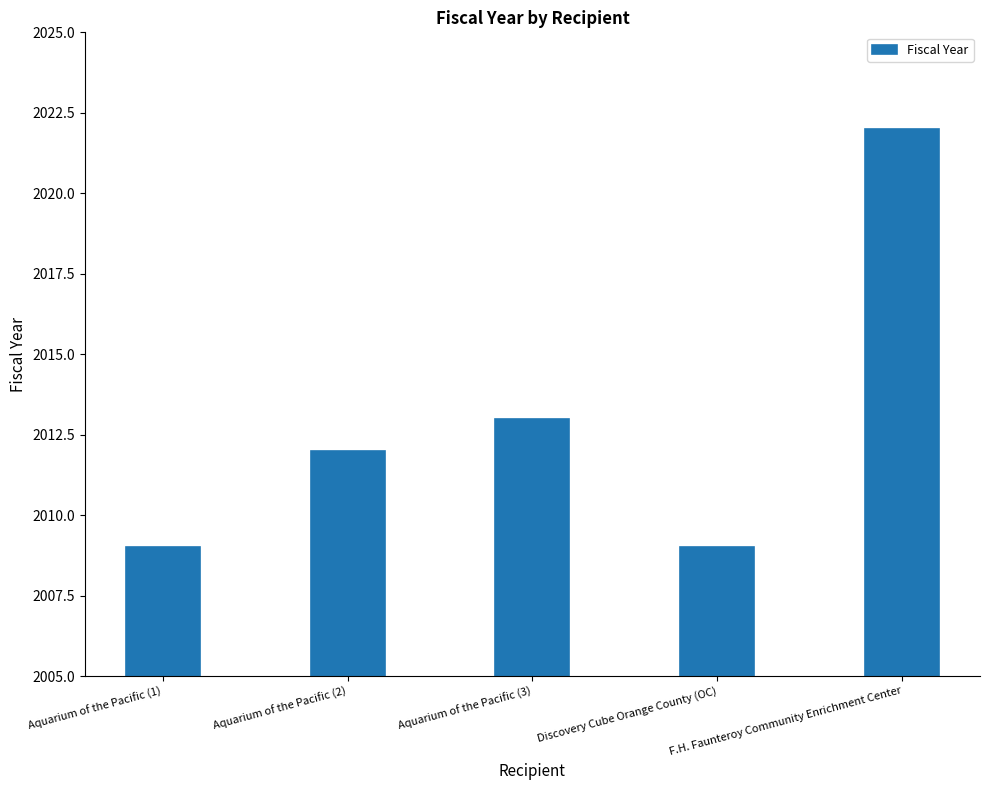

Are the bars grouped side by side (vs. stacked)?

No